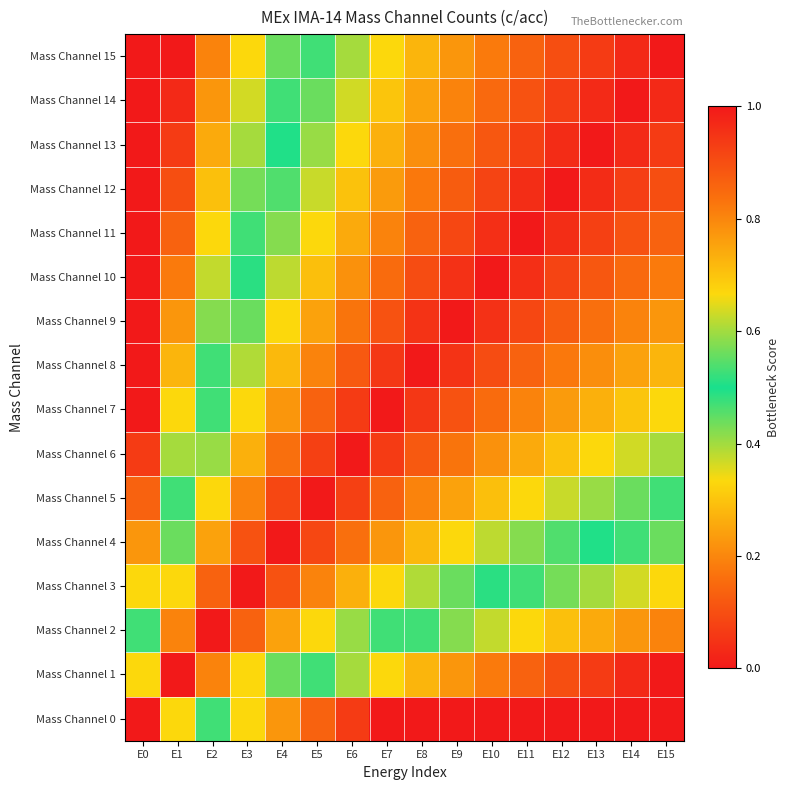

Rank the series at E14 from highest to lowest value.

Mass Channel 14, Mass Channel 15, Mass Channel 13, Mass Channel 12, Mass Channel 11, Mass Channel 10, Mass Channel 9, Mass Channel 8, Mass Channel 7, Mass Channel 6, Mass Channel 5, Mass Channel 4, Mass Channel 3, Mass Channel 2, Mass Channel 1, Mass Channel 0